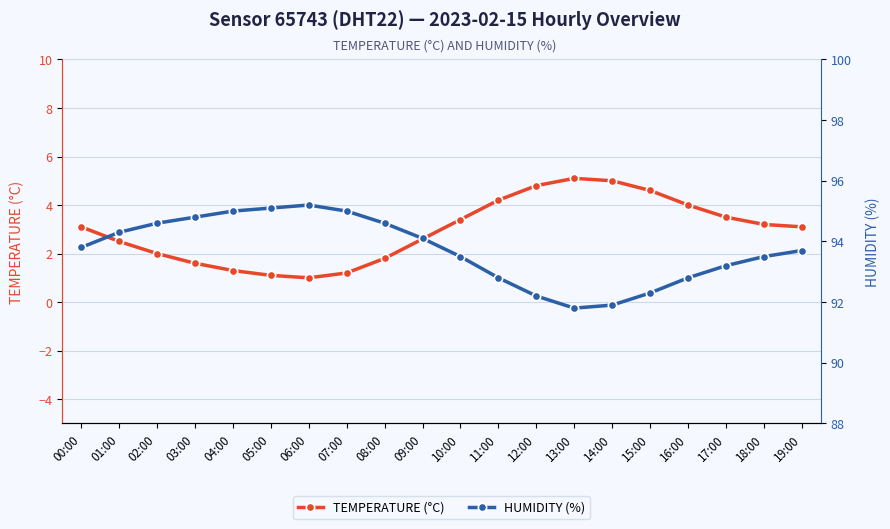

What is the value of the TEMPERATURE (°C) point at the 3rd from the left?

2.0